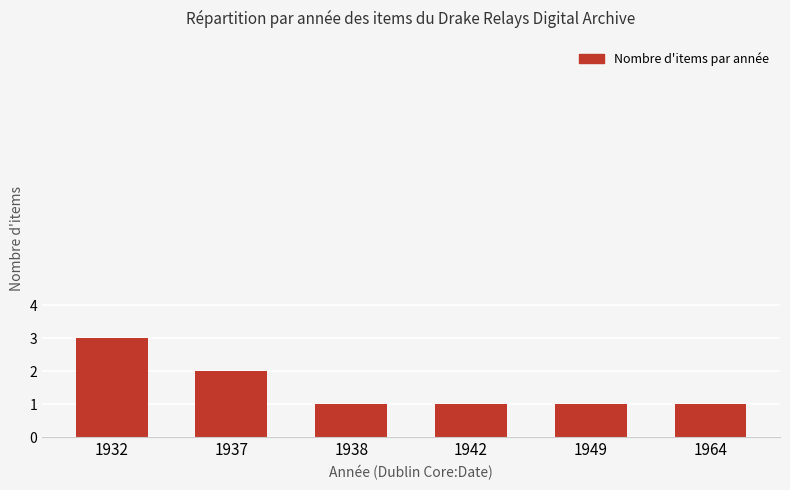

What is the ratio of the value at 1932 to the value at 1938?

3.0